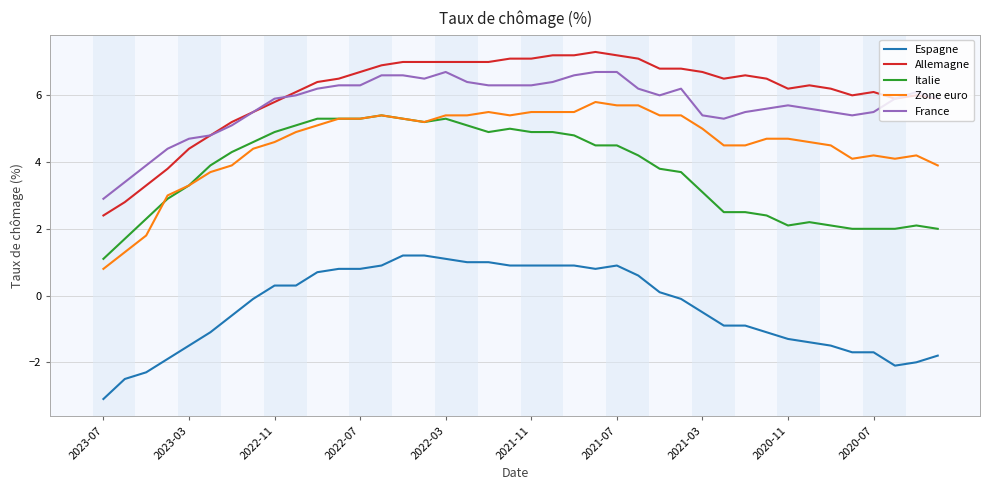

True or false: Zone euro and France cross at least once.

False